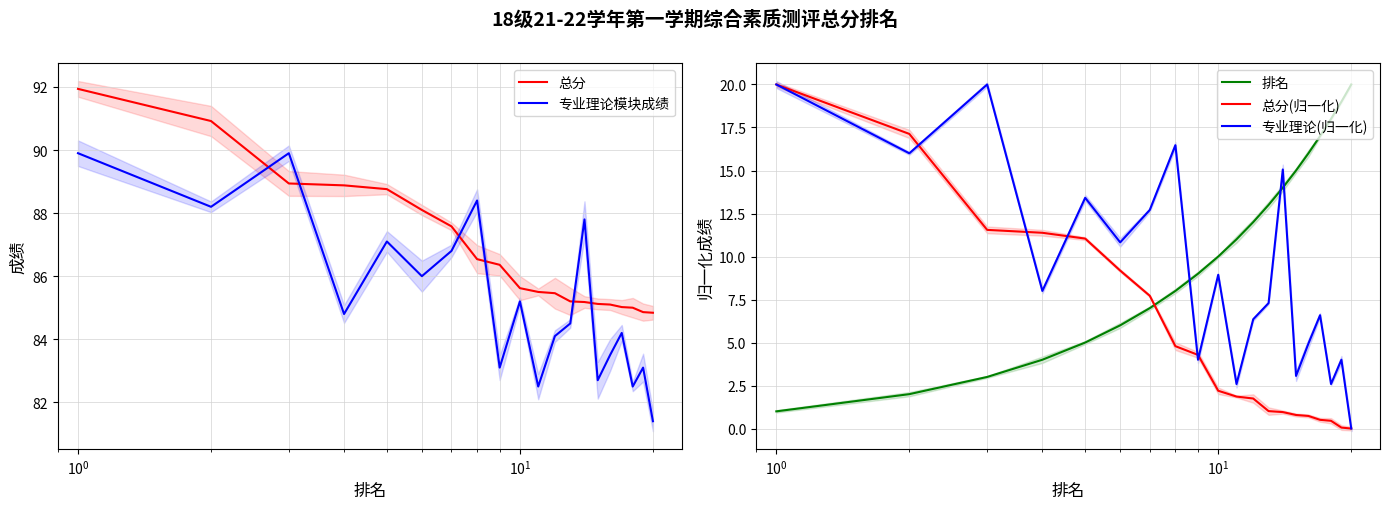

Which series has the largest range (max minus min)?

总分(归一化)